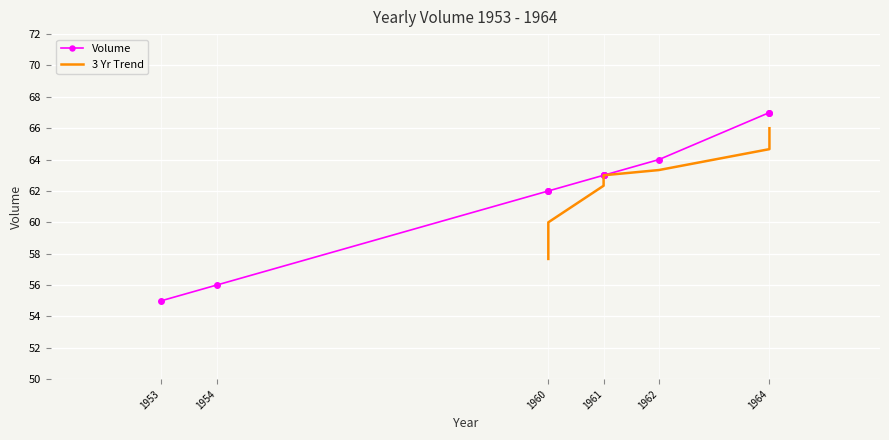

What is the sum of the values at 1960 and 1953?

117